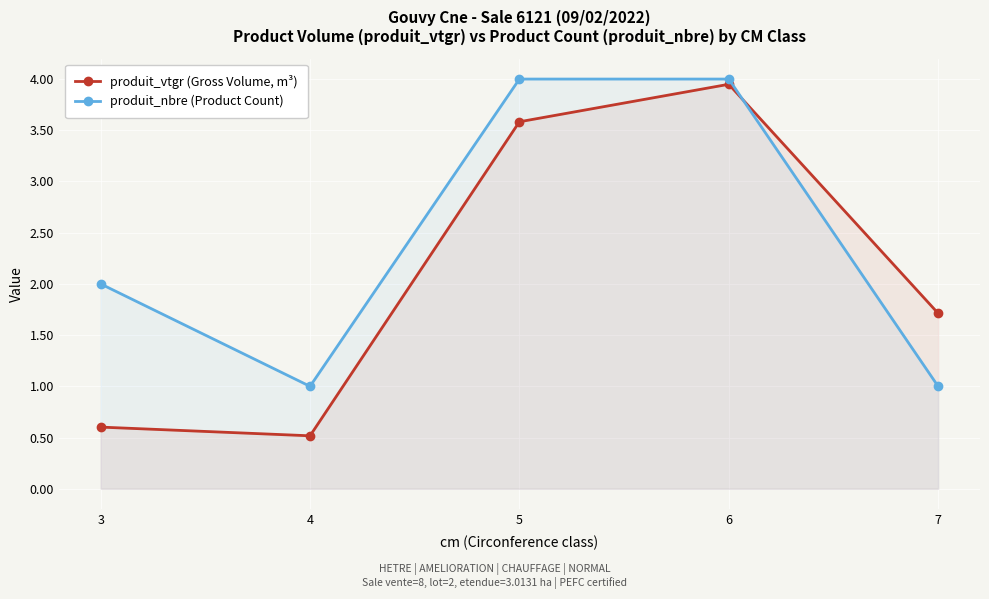

List the labels in order of produit_vtgr (Gross Volume, m³) value, smallest first.

4, 3, 7, 5, 6